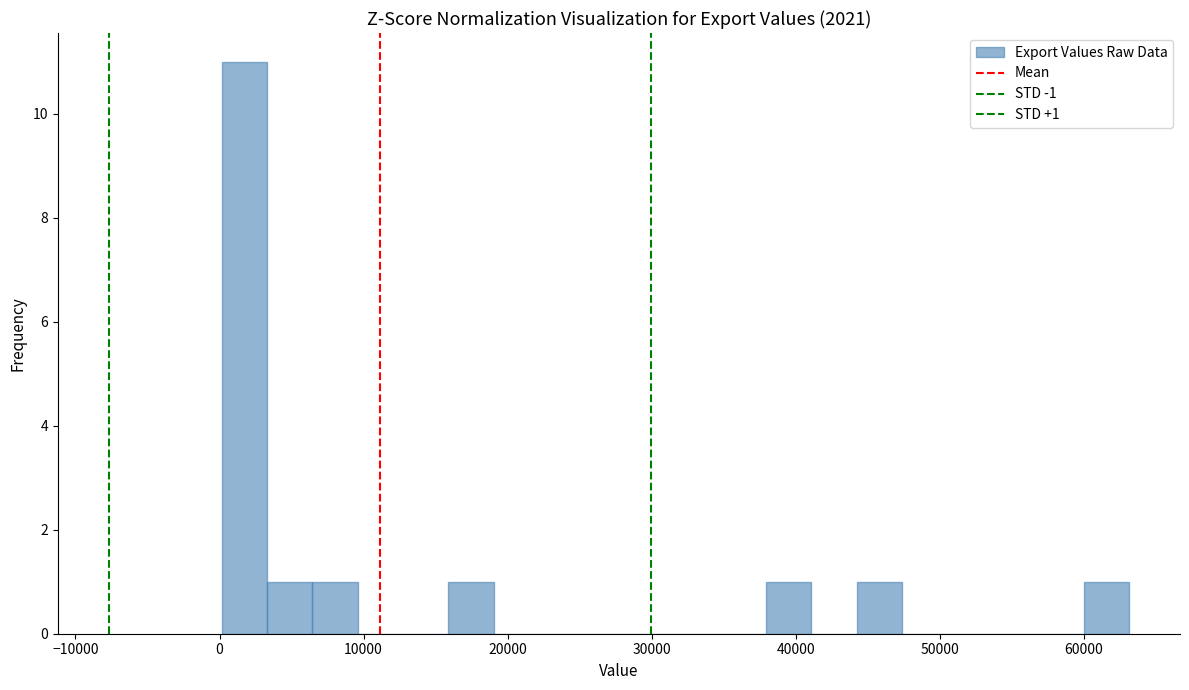

Around what value on the x-axis is the tallest bar? Give the approximate position of its centre, as read against the axis.

2000